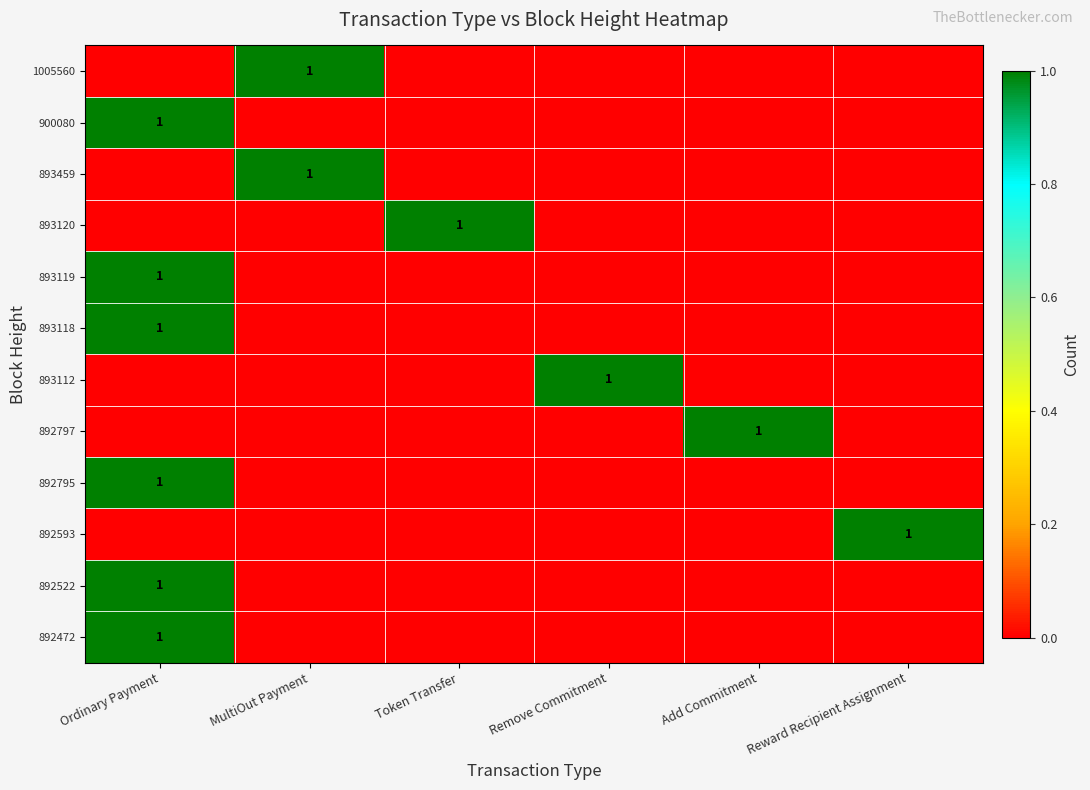

What is the total value across all series at Token Transfer?

1